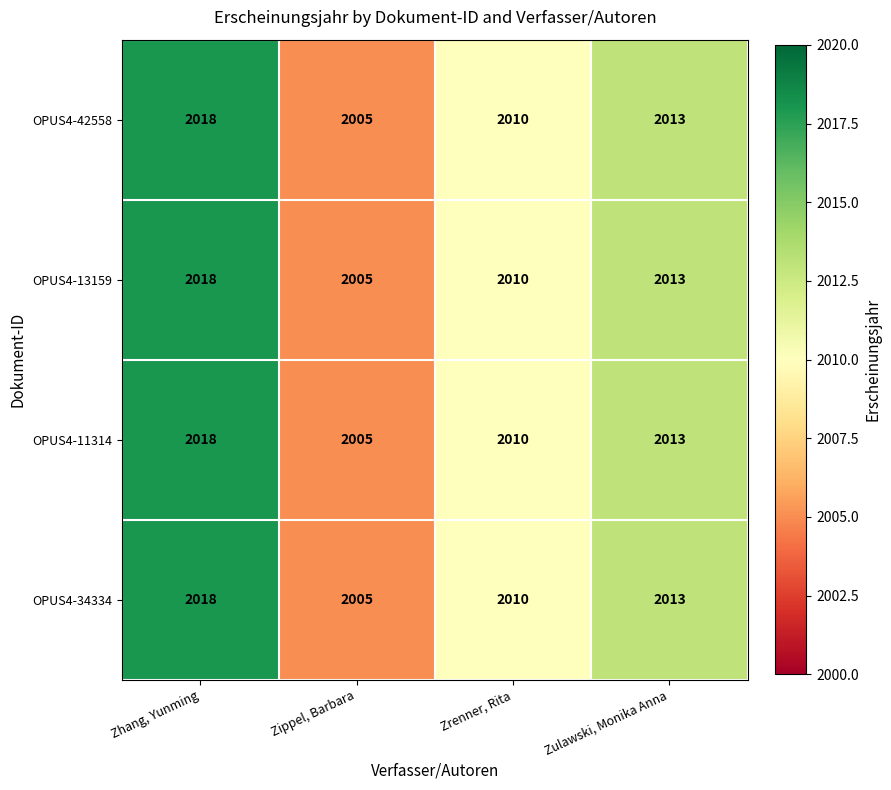

Count the OPUS4-34334 values in the range 2010 to 2018.

3